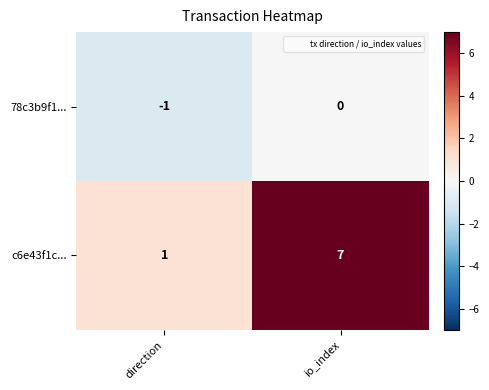

At which category does the chart reach its minimum across all series?

direction